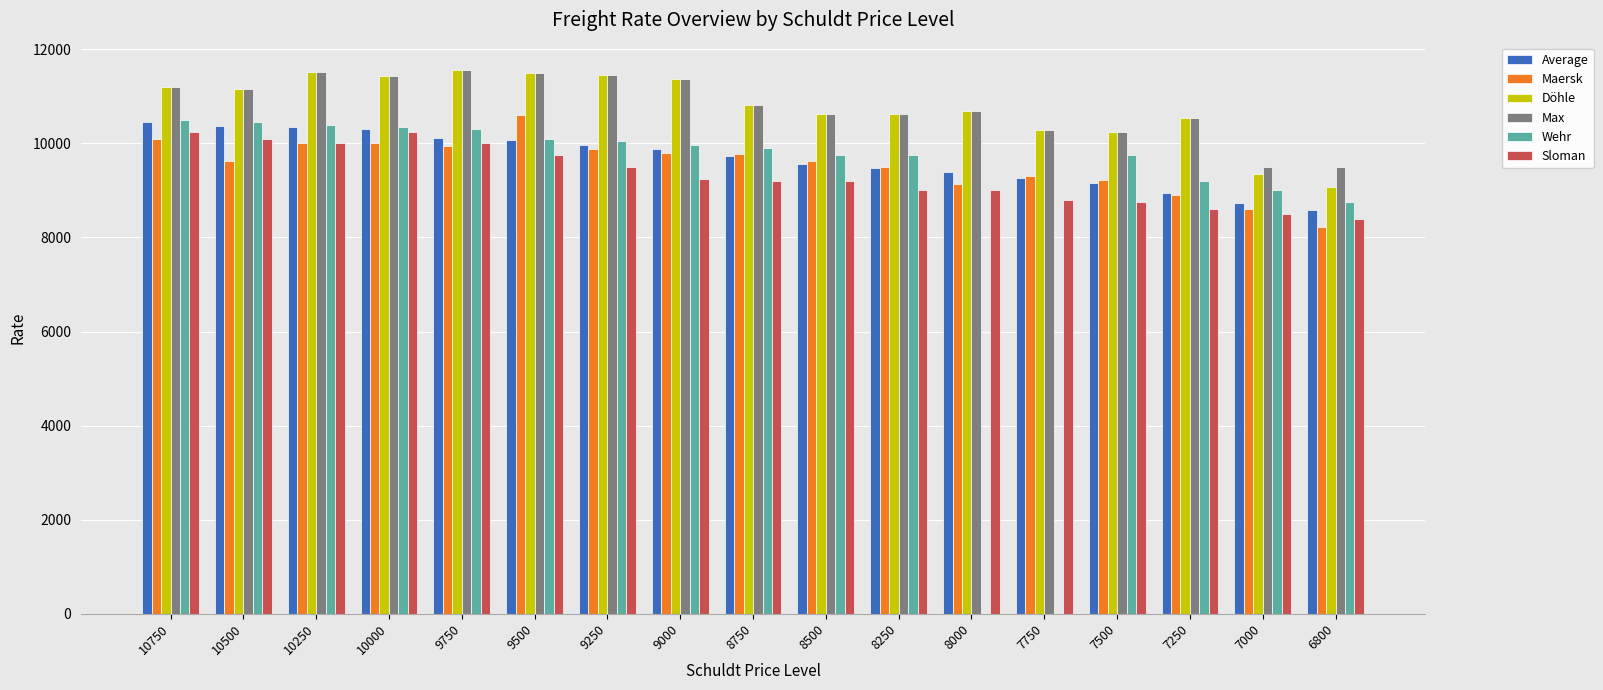

Where is Max nearest to the value 10532?

7250